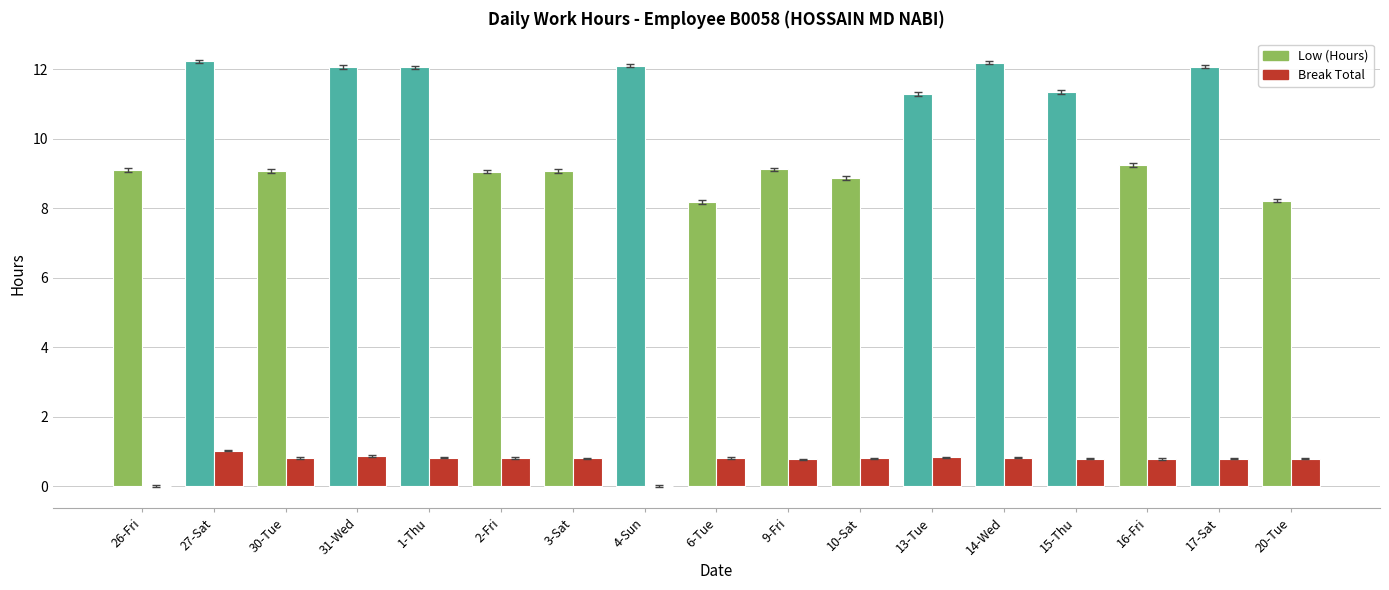

What is the approximate value of Break Total at 2-Fri?

0.8